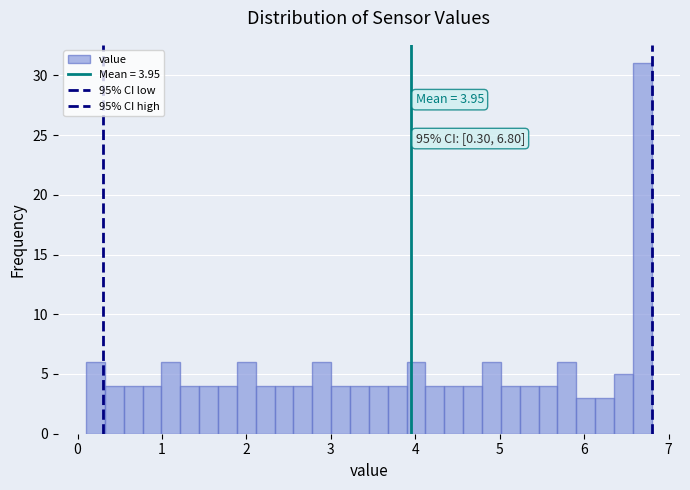

Around what value on the x-axis is the tallest bar? Give the approximate position of its centre, as read against the axis.

6.7